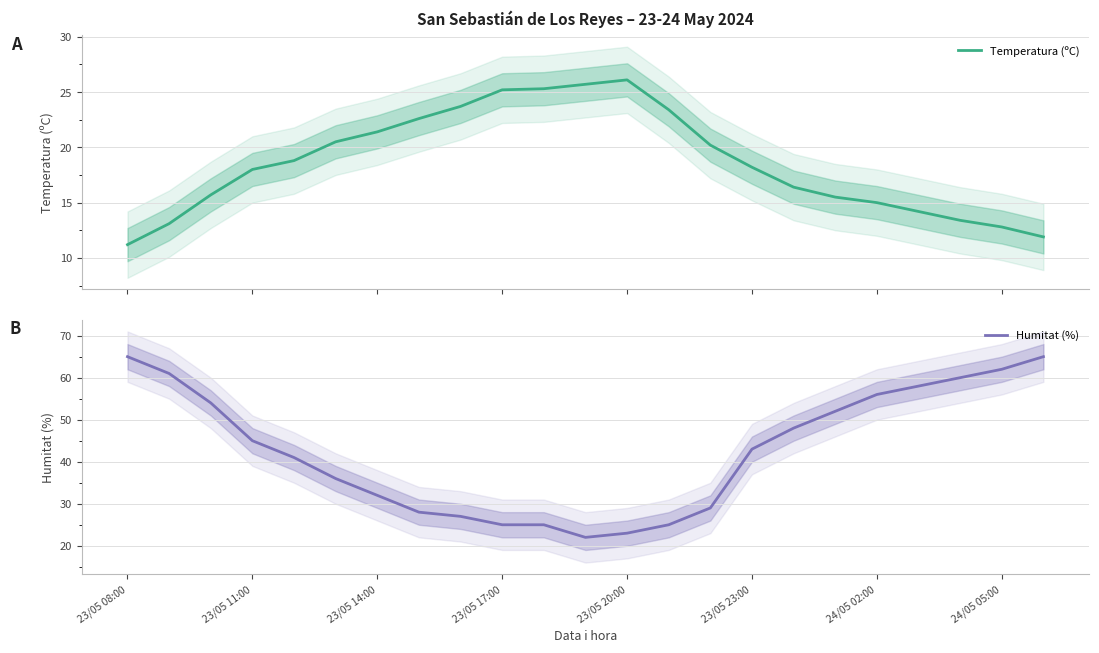

How many values in the Humitat (%) series exceed 43?

11